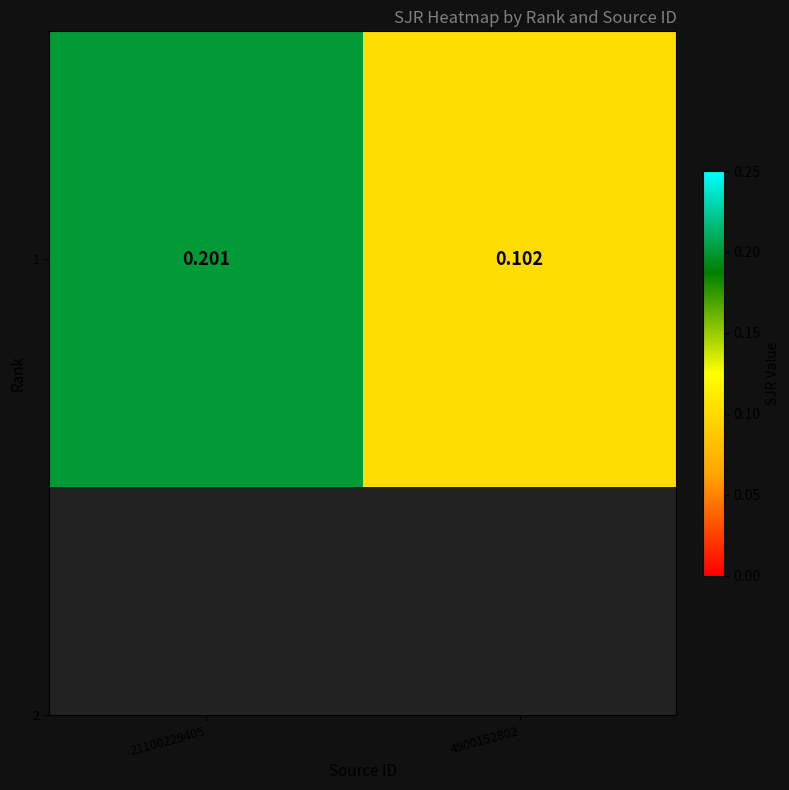

How many series are shown in this chart?

1